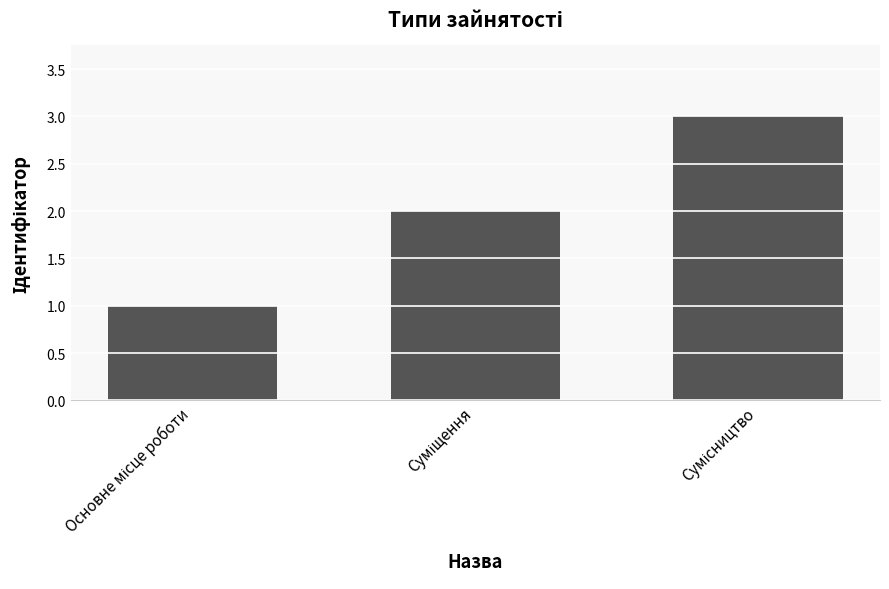

What is the sum of all values?

6